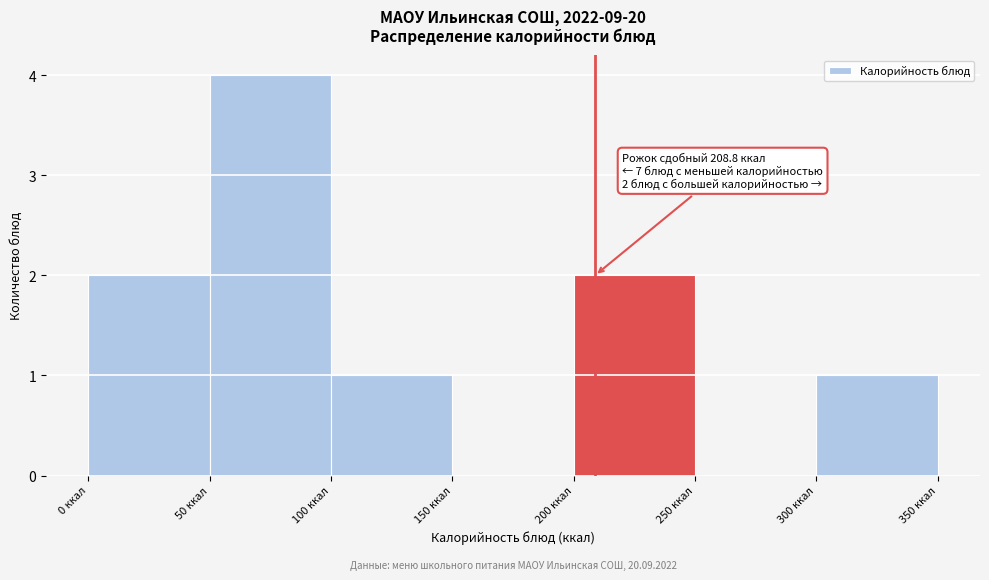

Over which range of the x-axis is the bar tallest?

50 to 100